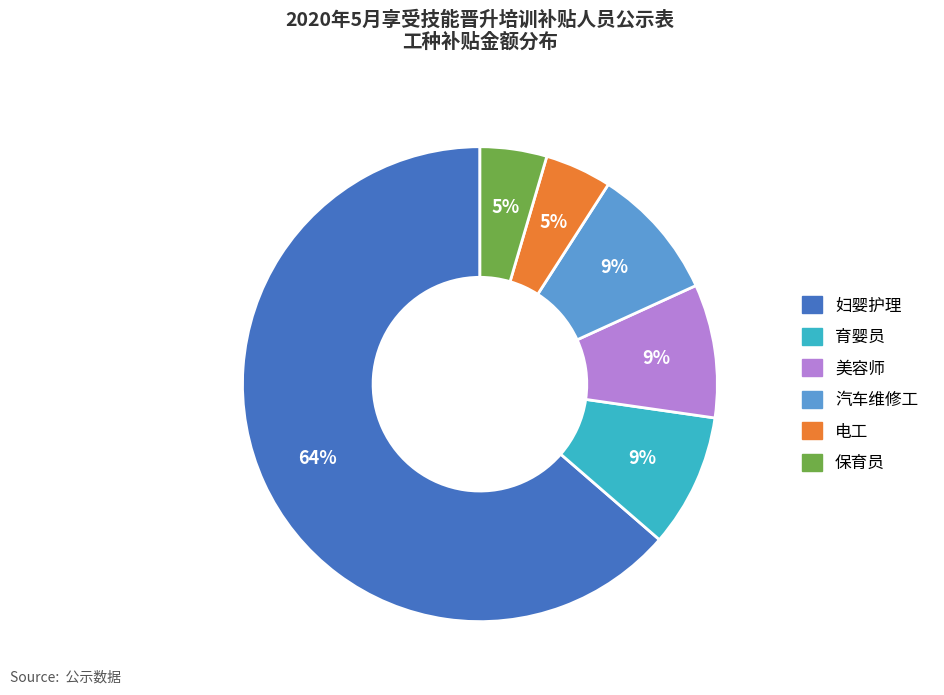

To the nearest percent, what is the combined percentage of 汽车维修工 and 保育员?

14%